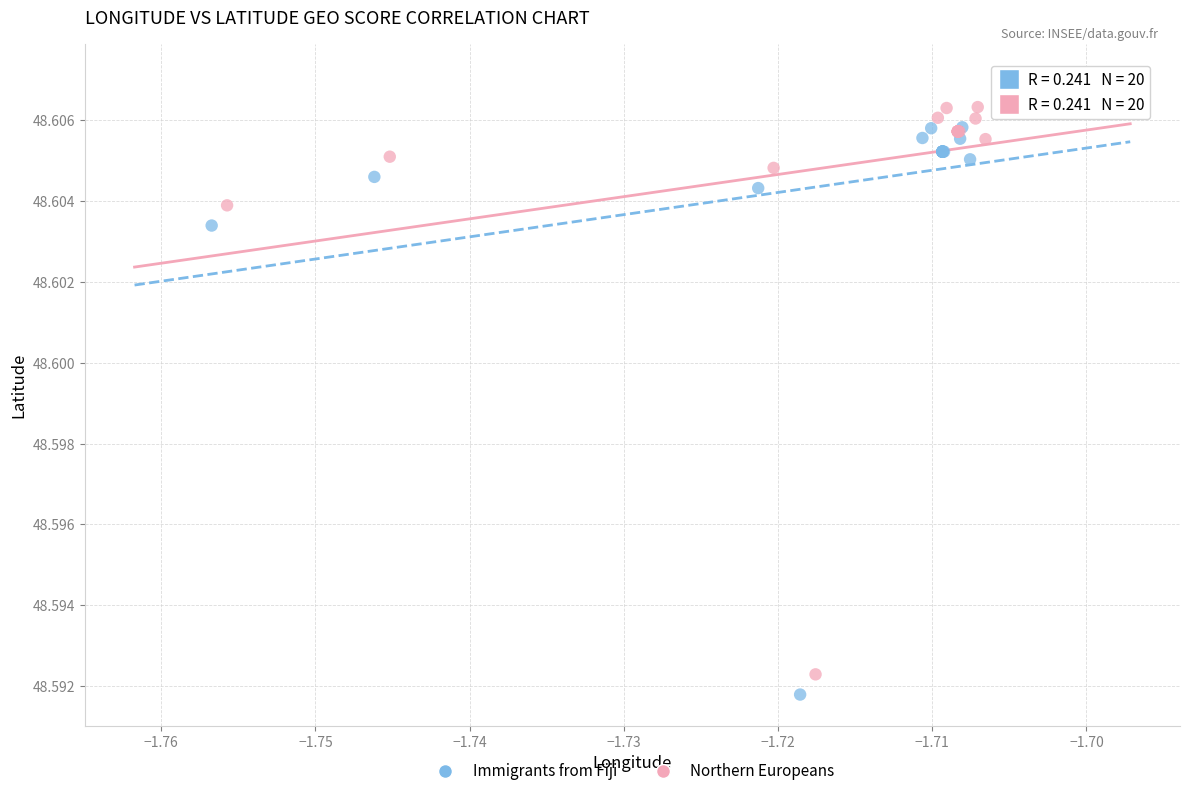

Which series reaches the minimum Y coordinate?

Immigrants from Fiji